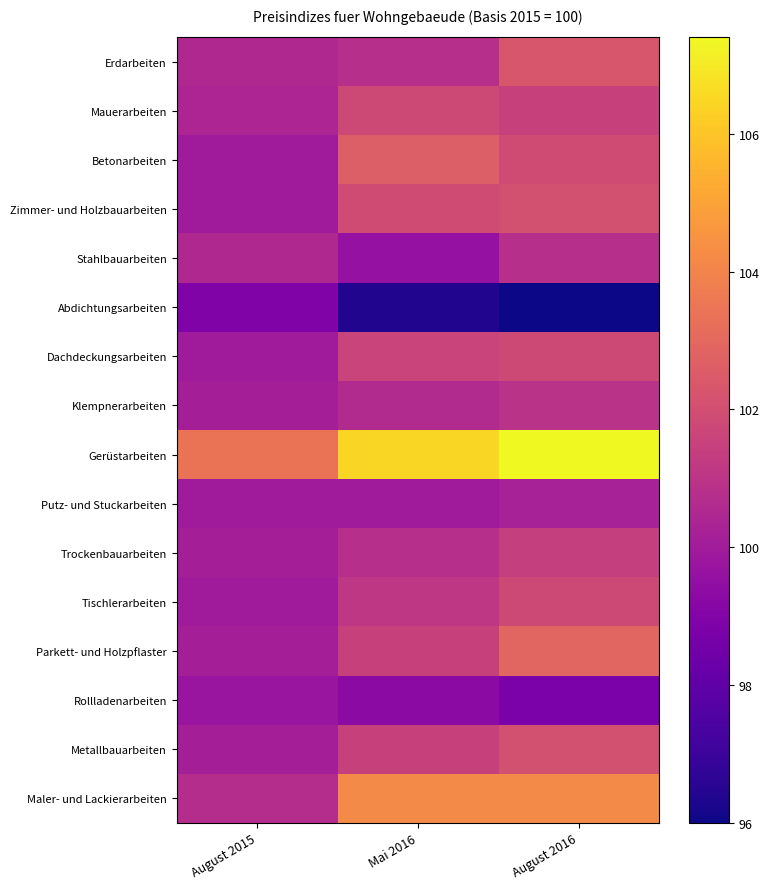

Which category has the highest value across all series?

August 2016